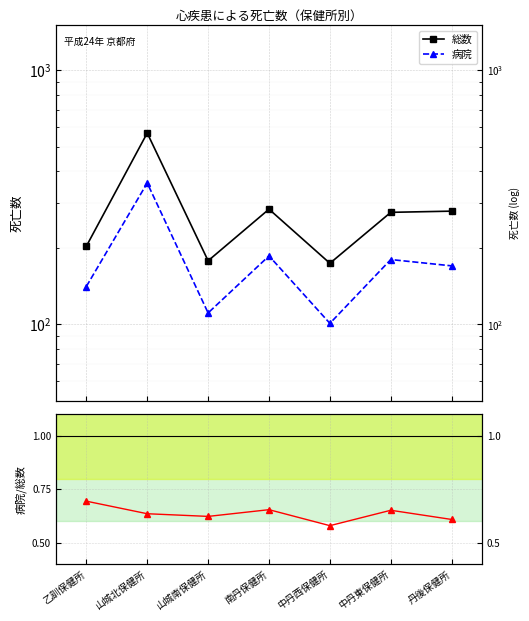

What is the average value of the 病院 series?

178.4